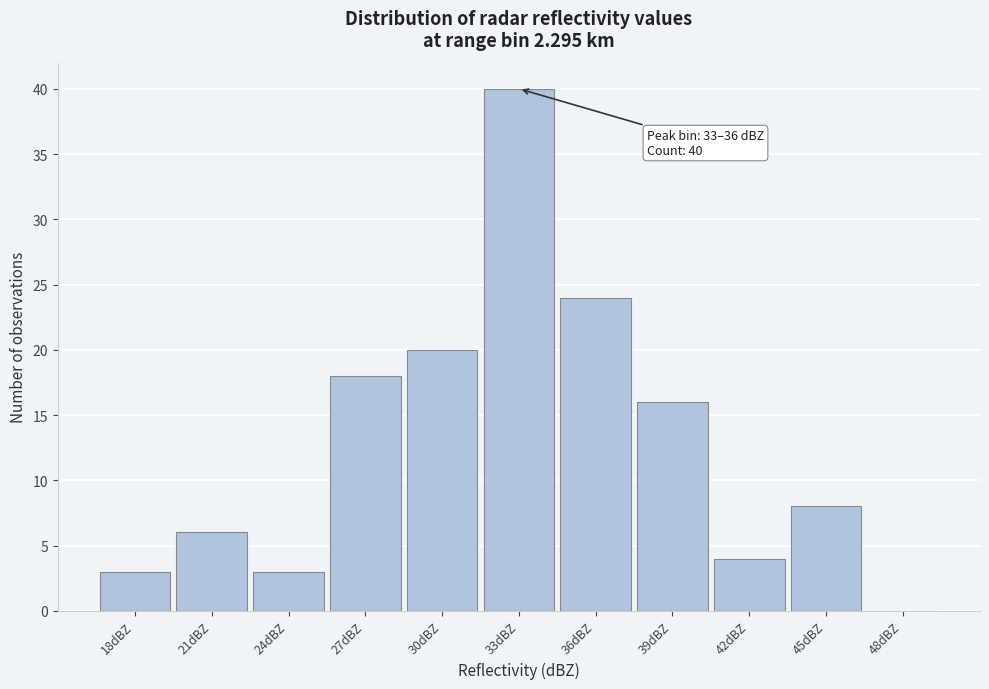

Reading left to right, extract all data points from this chart.

18dBZ=3	21dBZ=6	24dBZ=3	27dBZ=18	30dBZ=20	33dBZ=40	36dBZ=24	39dBZ=16	42dBZ=4	45dBZ=8	48dBZ=0